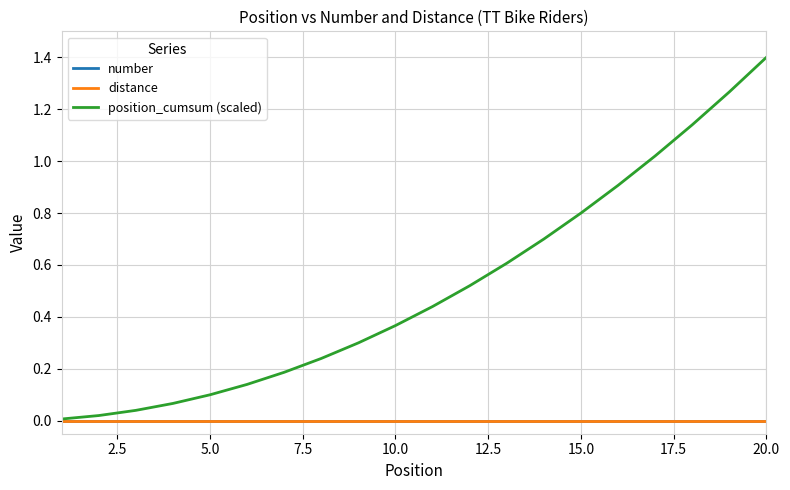

Does the chart display data point markers on the line(s)?

No